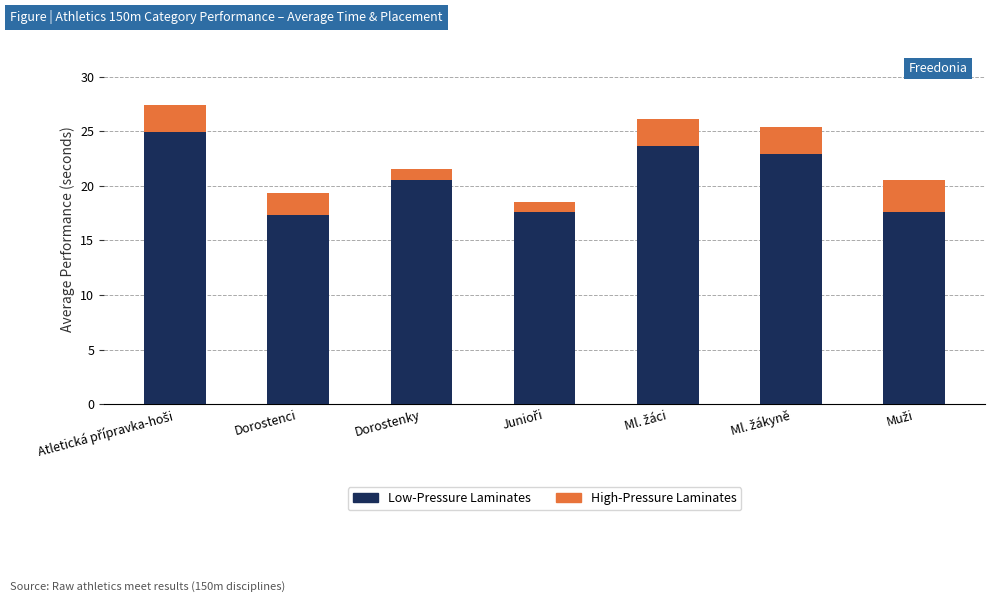

What is the lowest value of the Low-Pressure Laminates series?

17.4